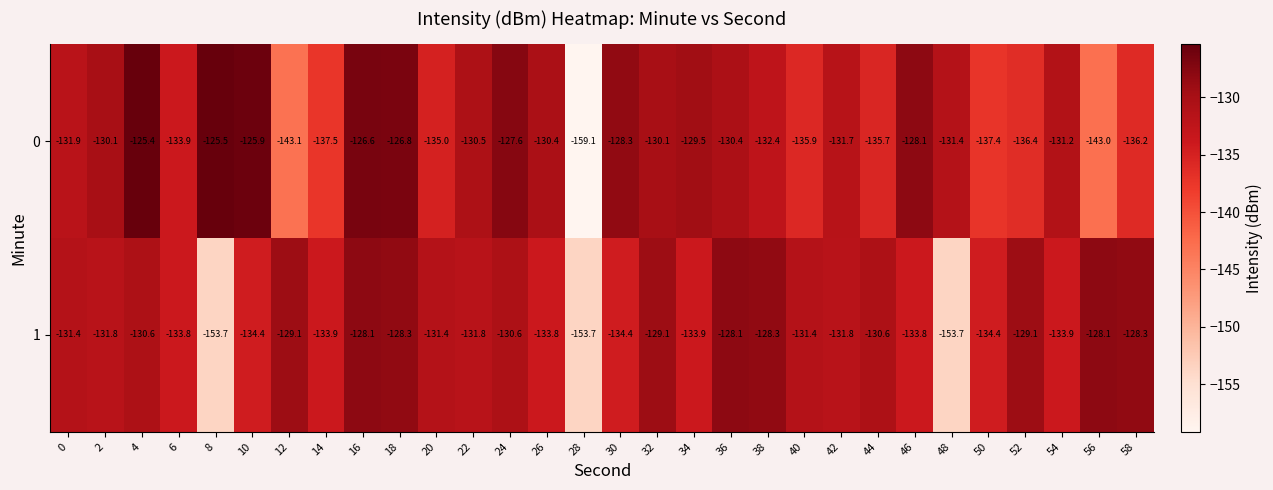

What is the average value of the 0 series?

-132.9